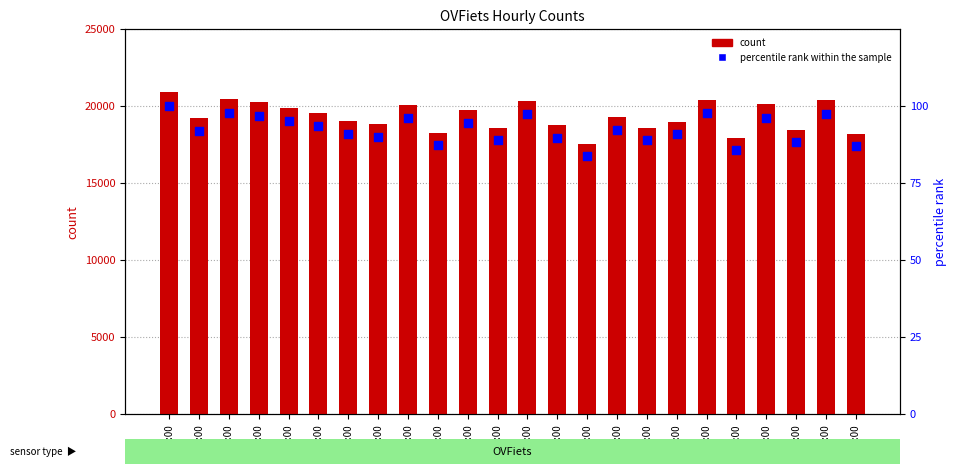

At which category is the sum across all series the highest?

03:00